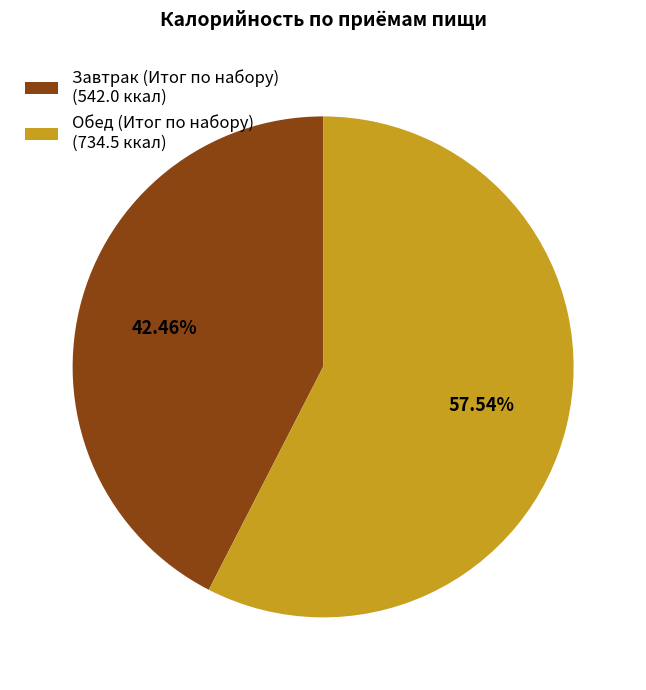

Does Обед (Итог по набору) represent more than half of the total?

Yes